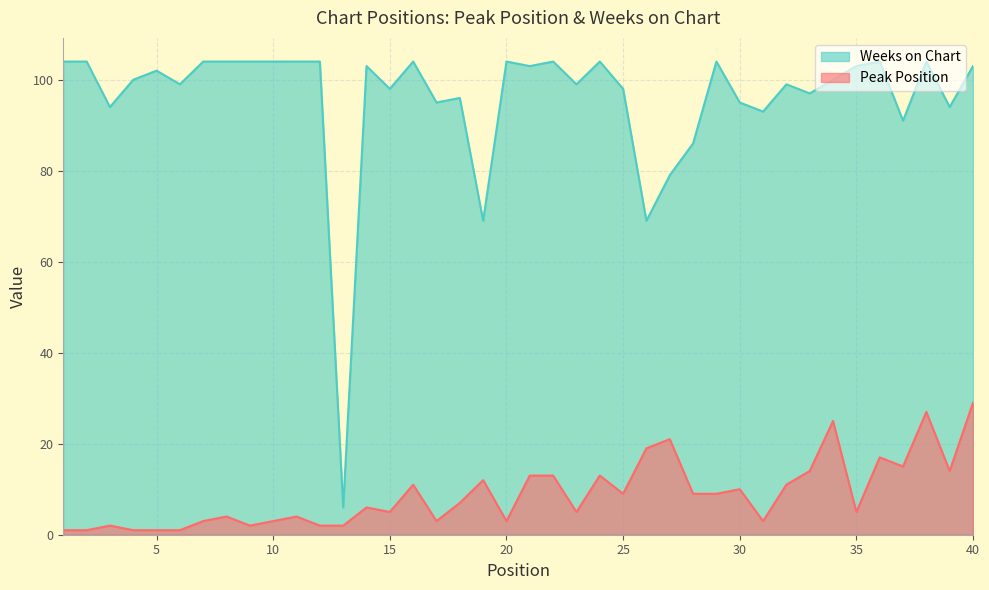

What is the difference between the second highest and minimum values in the Weeks on Chart series?

98